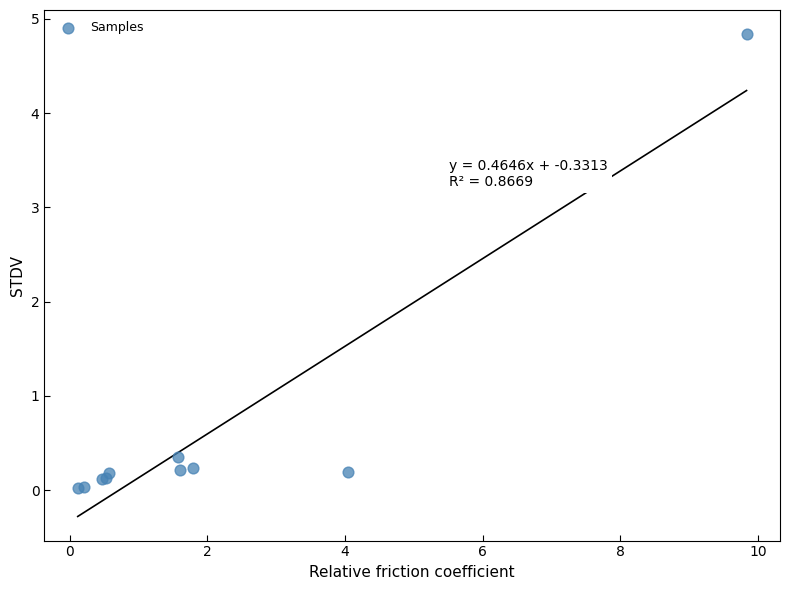

What Y value in the scatter plot is closest to 2?

0.4